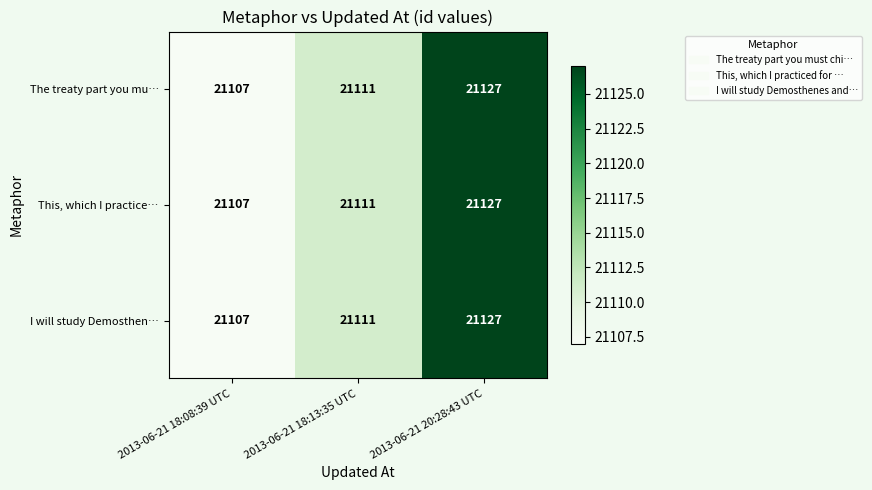

What is the total value across all series at 2013-06-21 18:08:39 UTC?

63321